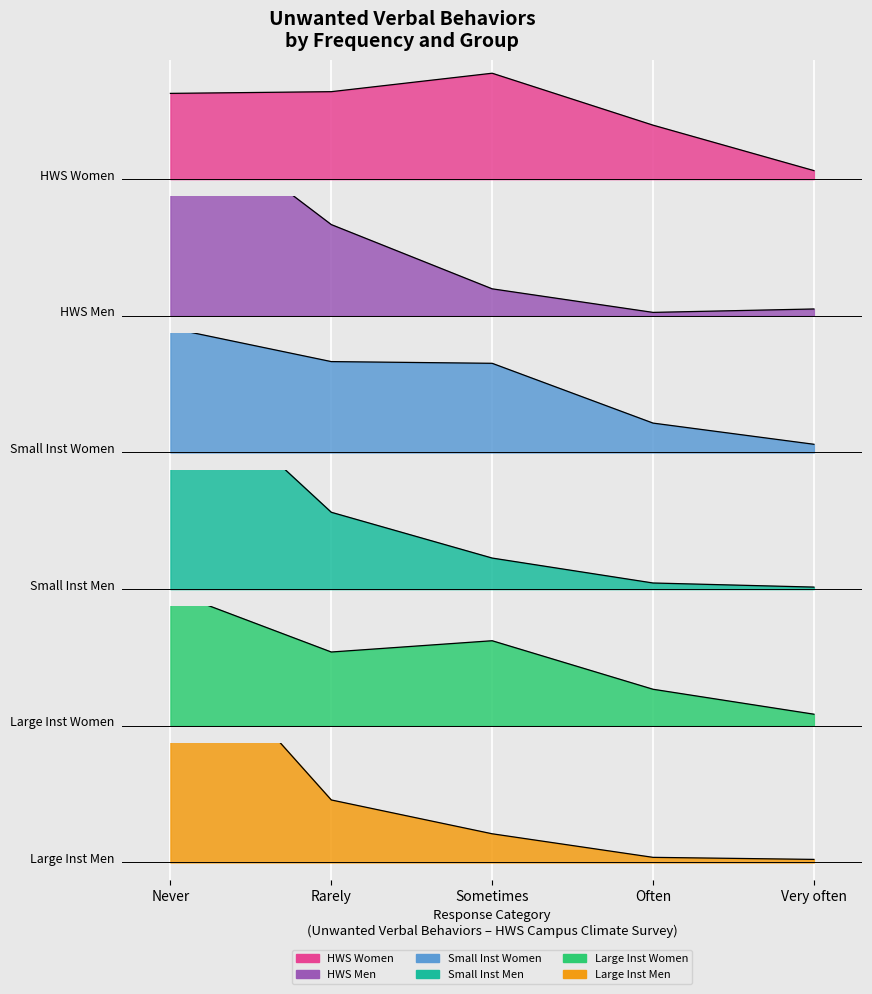

What is the maximum value for Small Inst Women?

0.4